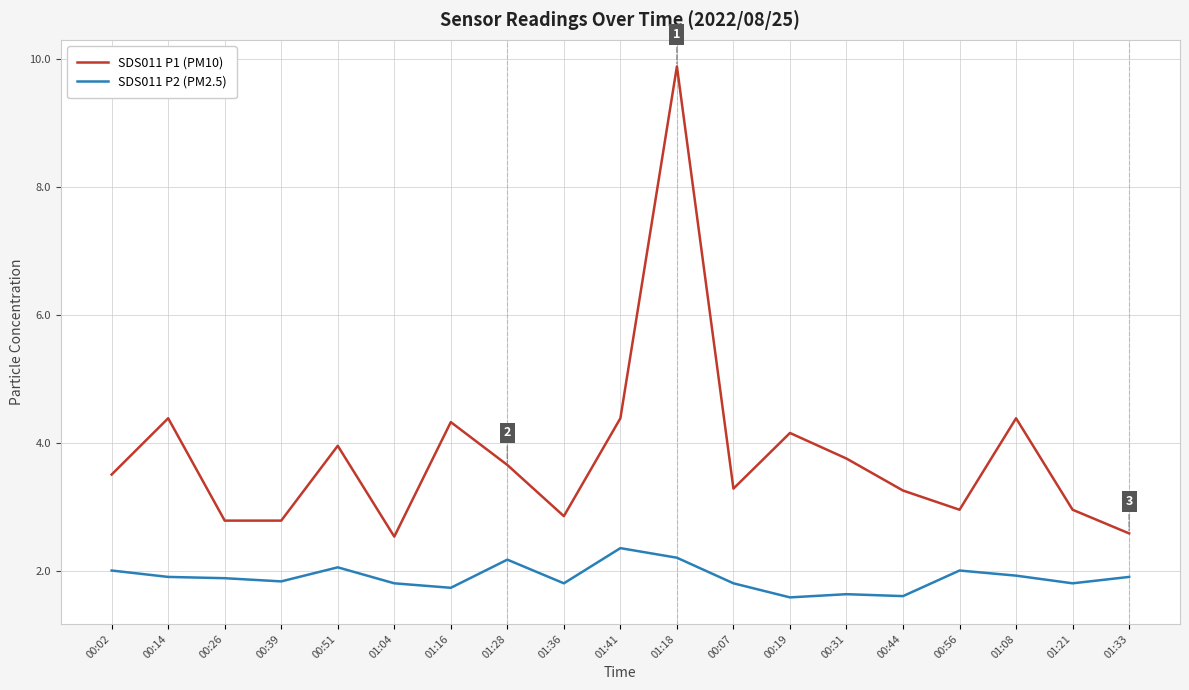

Which series has the largest total across all categories?

SDS011 P1 (PM10)